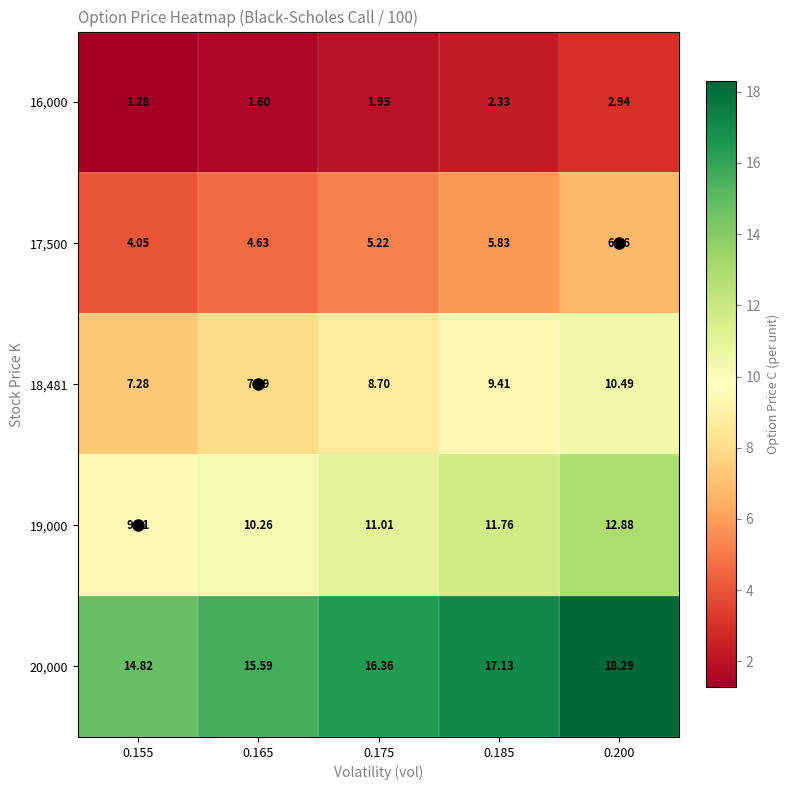

Is the value of 17,500 at 0.175 greater than the value of 20,000 at 0.200?

No